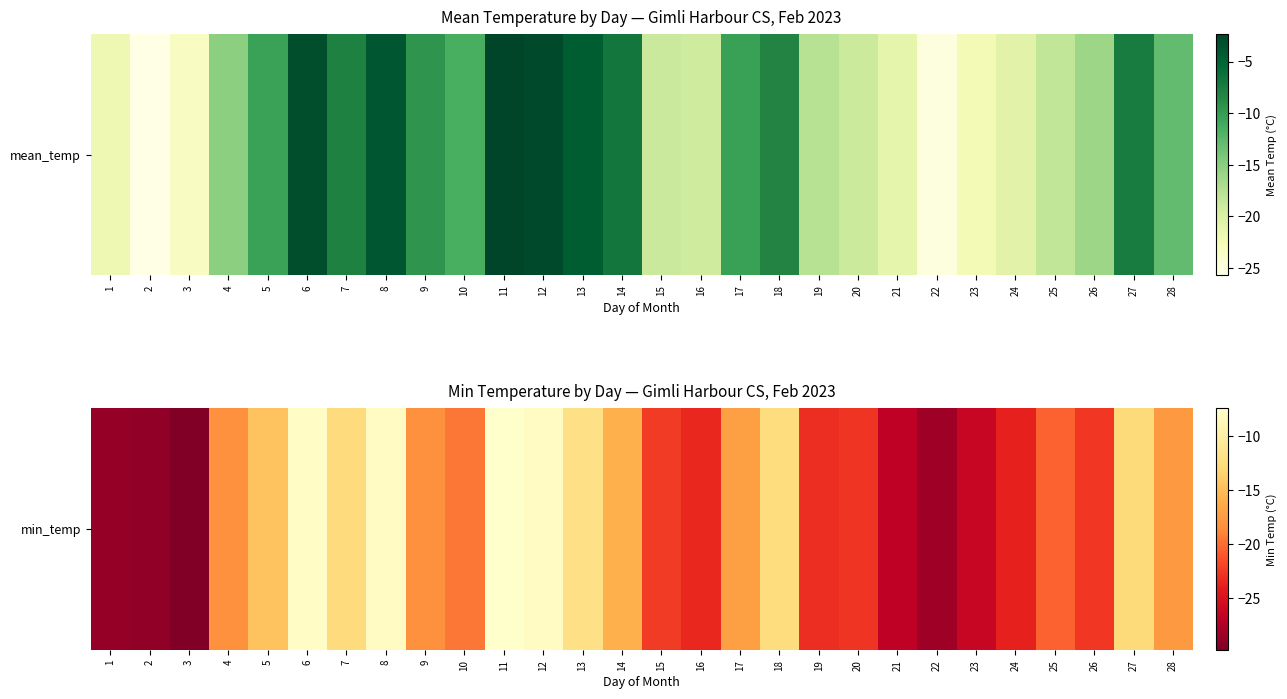

At which category does the chart reach its peak across all series?

11